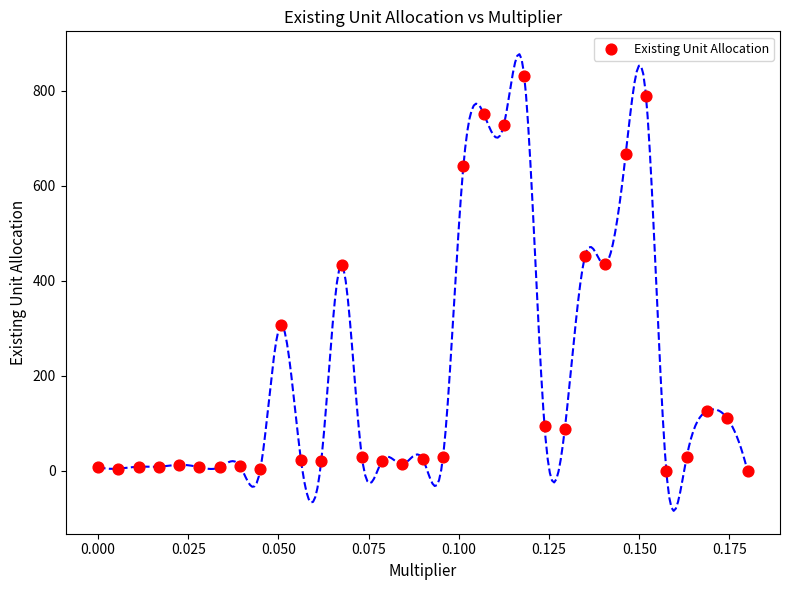

What is the range of Y values (max minus min)?

831